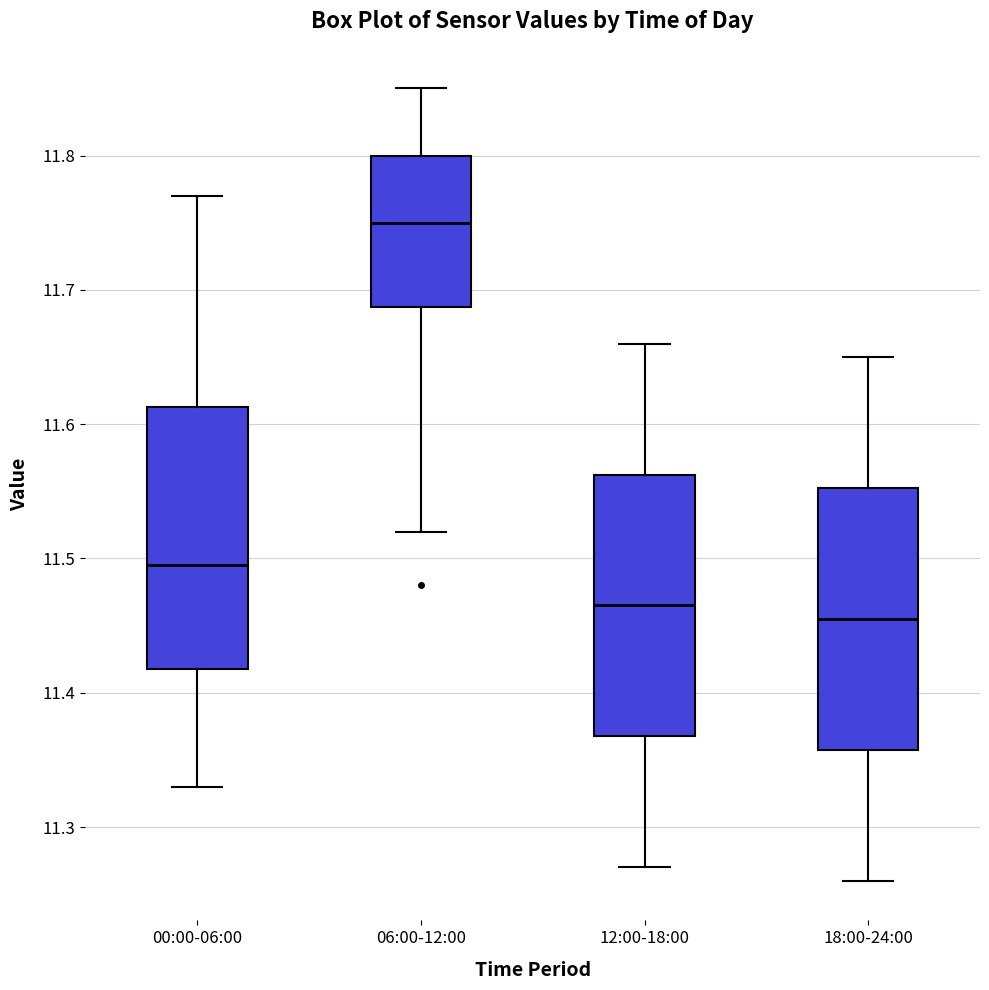

Reading left to right, transcribe this box plot: for each box, give where its median line is, the range the box spans, and where its two whiskers end, as read against the y-axis. The values are not printed on the chart, so give them approximately, as read against the axis.

00:00-06:00: median 11.50, box 11.42 to 11.61, whiskers 11.33 to 11.77
06:00-12:00: median 11.75, box 11.69 to 11.80, whiskers 11.52 to 11.85
12:00-18:00: median 11.47, box 11.37 to 11.56, whiskers 11.27 to 11.66
18:00-24:00: median 11.46, box 11.36 to 11.55, whiskers 11.26 to 11.65